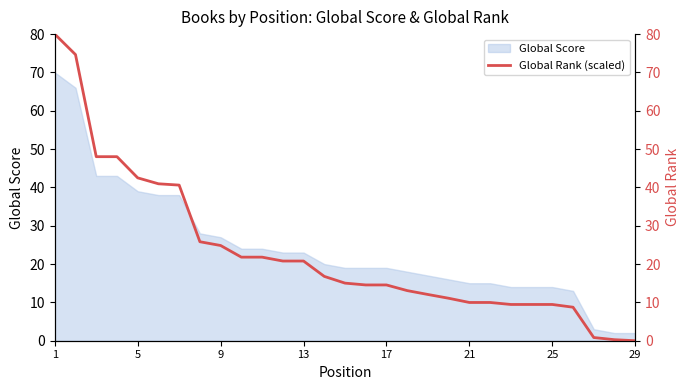

What is the sum of all values?

665.9